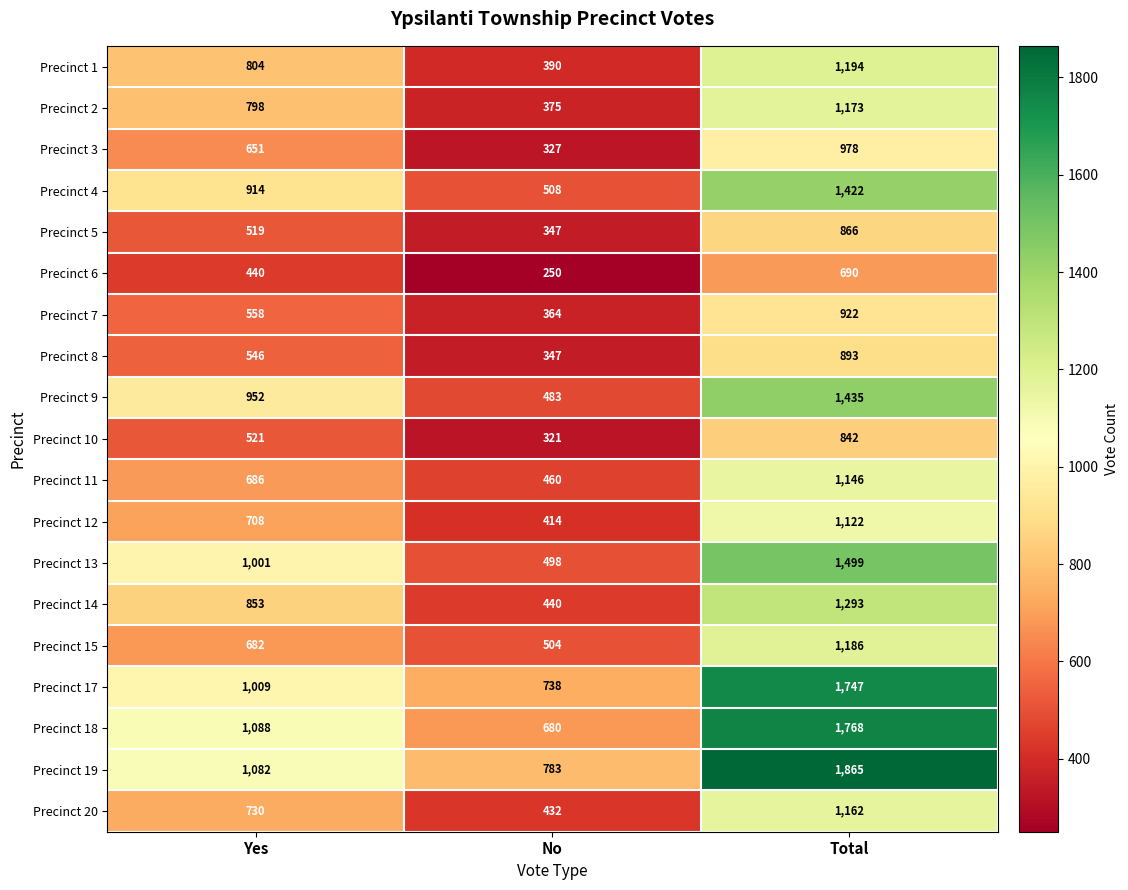

Which series changed the most between Yes and Total?

Precinct 19